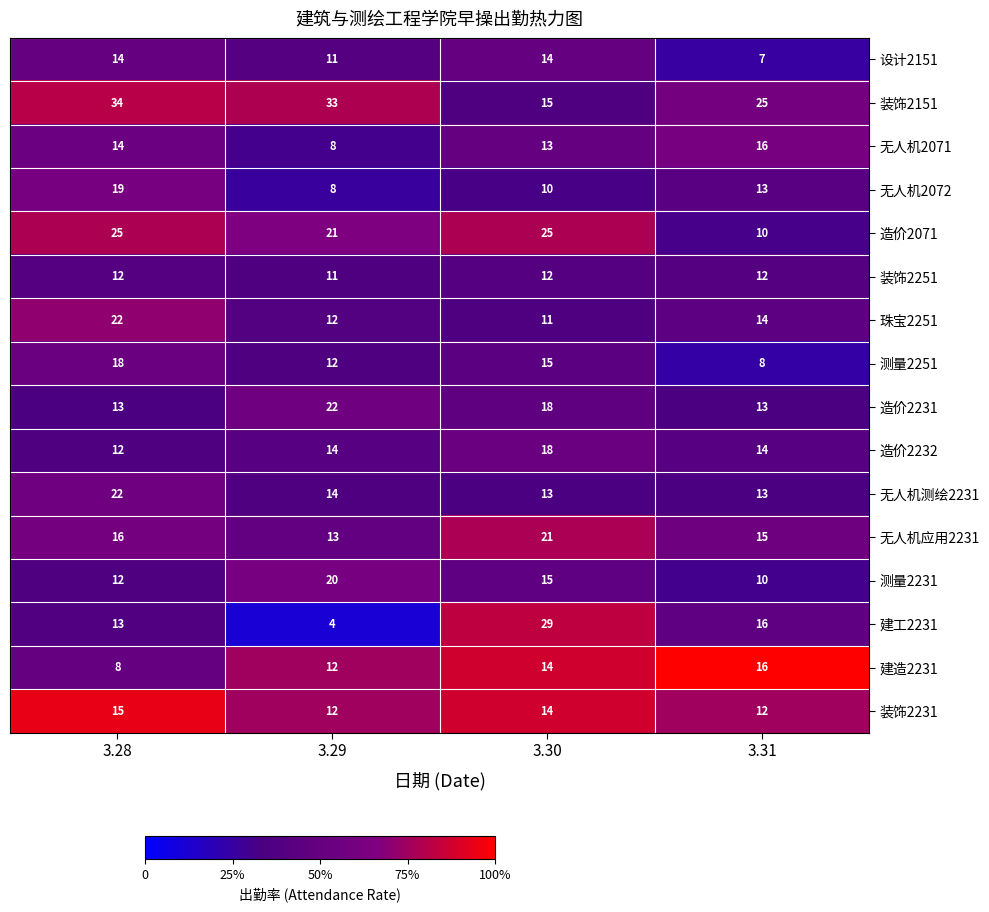

What is the smallest value displayed?

4